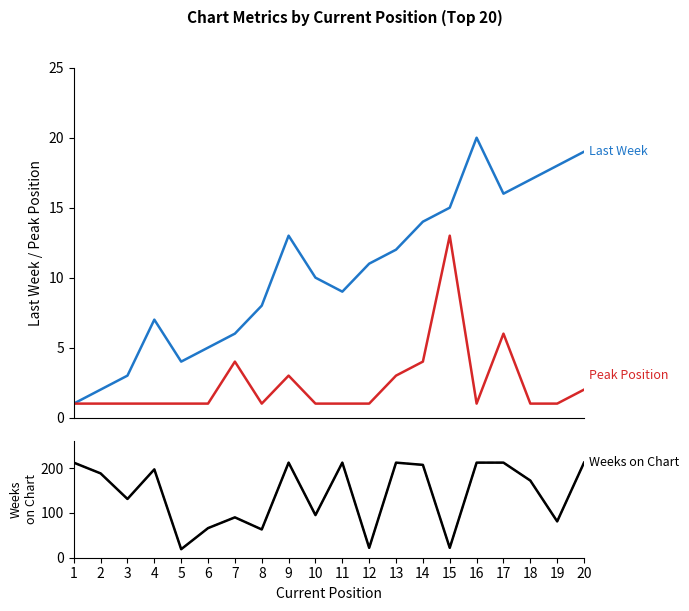

Between 1 and 3, which series saw the biggest shift?

Weeks on Chart